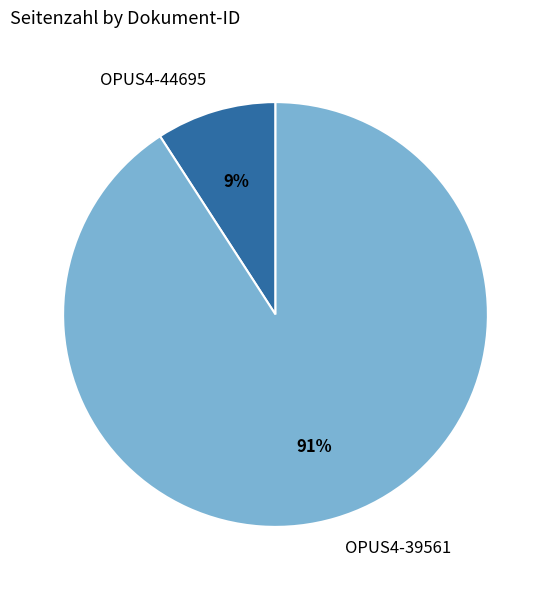

To the nearest percent, what is the average slice percentage?

50%